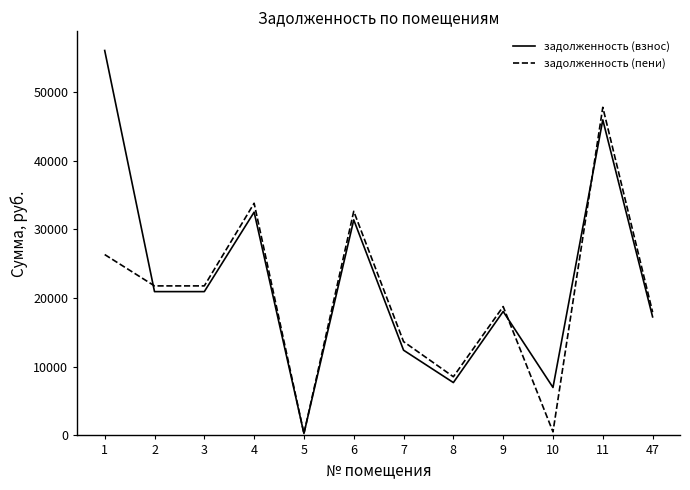

Is the value of задолженность (взнос) at 6 greater than the value of задолженность (пени) at 6?

No